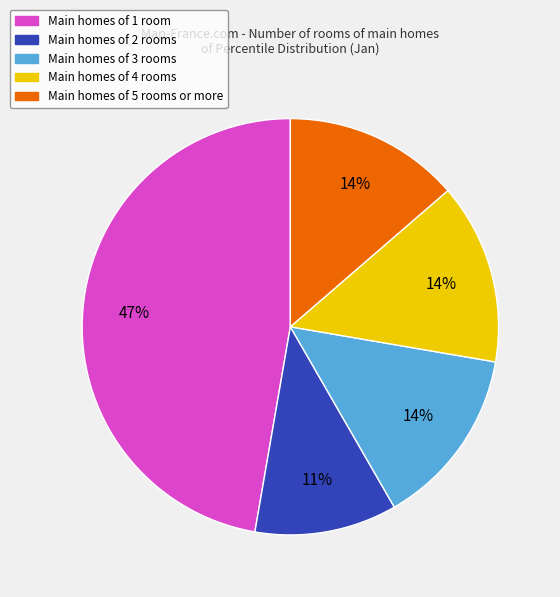

Is there any slice that represents more than half of the pie?

No